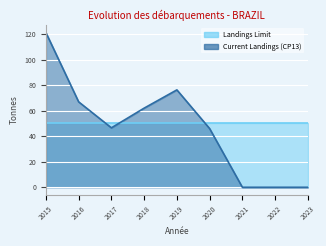

How many values are above zero?

6